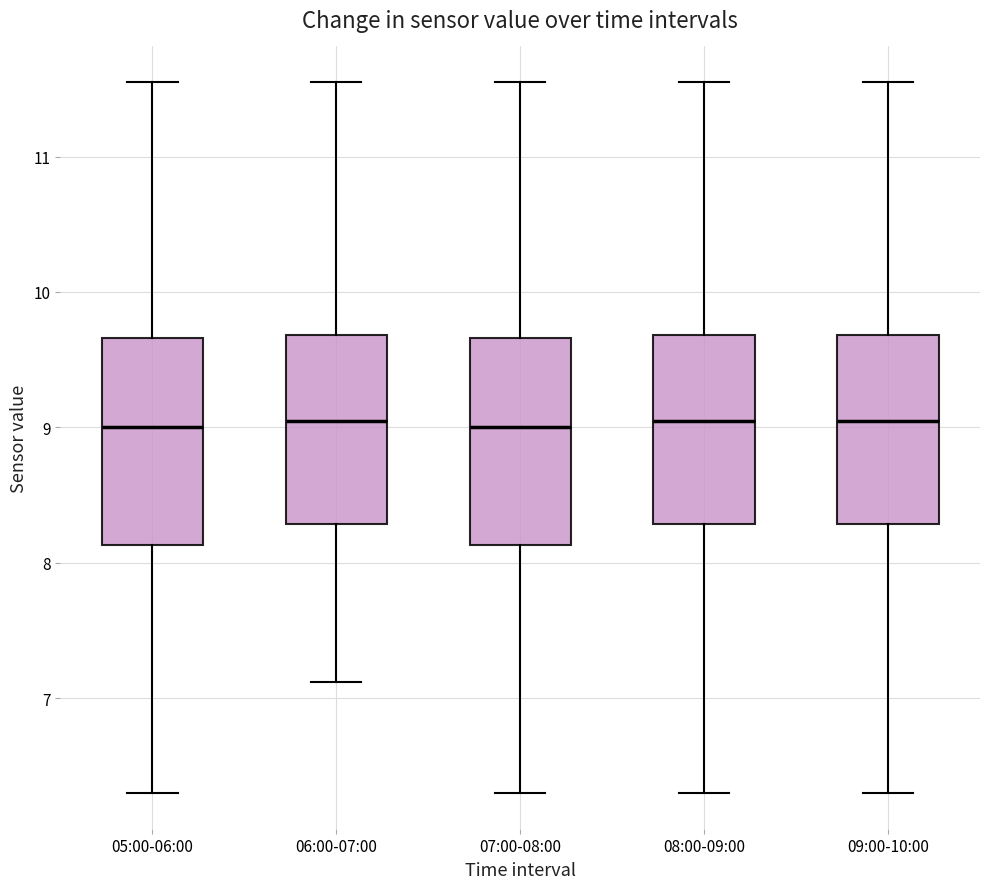

Reading left to right, read every box against the y-axis: the position of its median line, the range the box covers, and the ends of its whiskers. The values are not printed on the chart, so give them approximately, as read against the axis.

05:00-06:00: median 9.0, box 8.1 to 9.7, whiskers 6.3 to 11.6
06:00-07:00: median 9.0, box 8.3 to 9.7, whiskers 7.1 to 11.6
07:00-08:00: median 9.0, box 8.1 to 9.7, whiskers 6.3 to 11.6
08:00-09:00: median 9.0, box 8.3 to 9.7, whiskers 6.3 to 11.6
09:00-10:00: median 9.0, box 8.3 to 9.7, whiskers 6.3 to 11.6